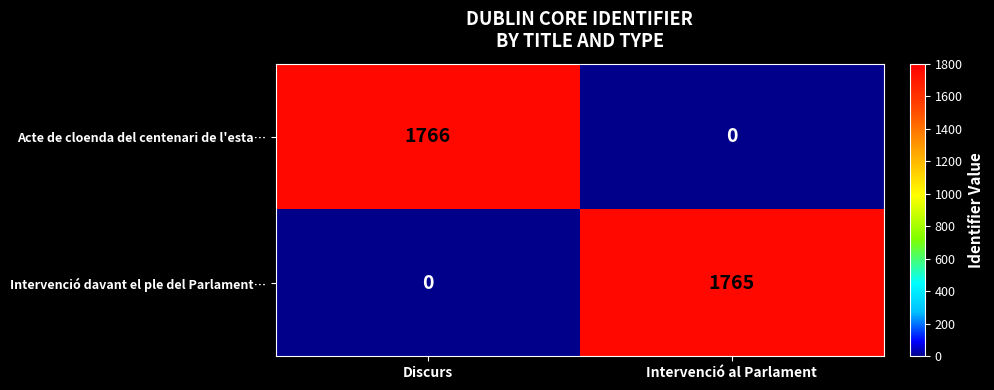

What is the difference between the maximum and minimum values in the Intervenció davant el ple del Parlament… series?

1765